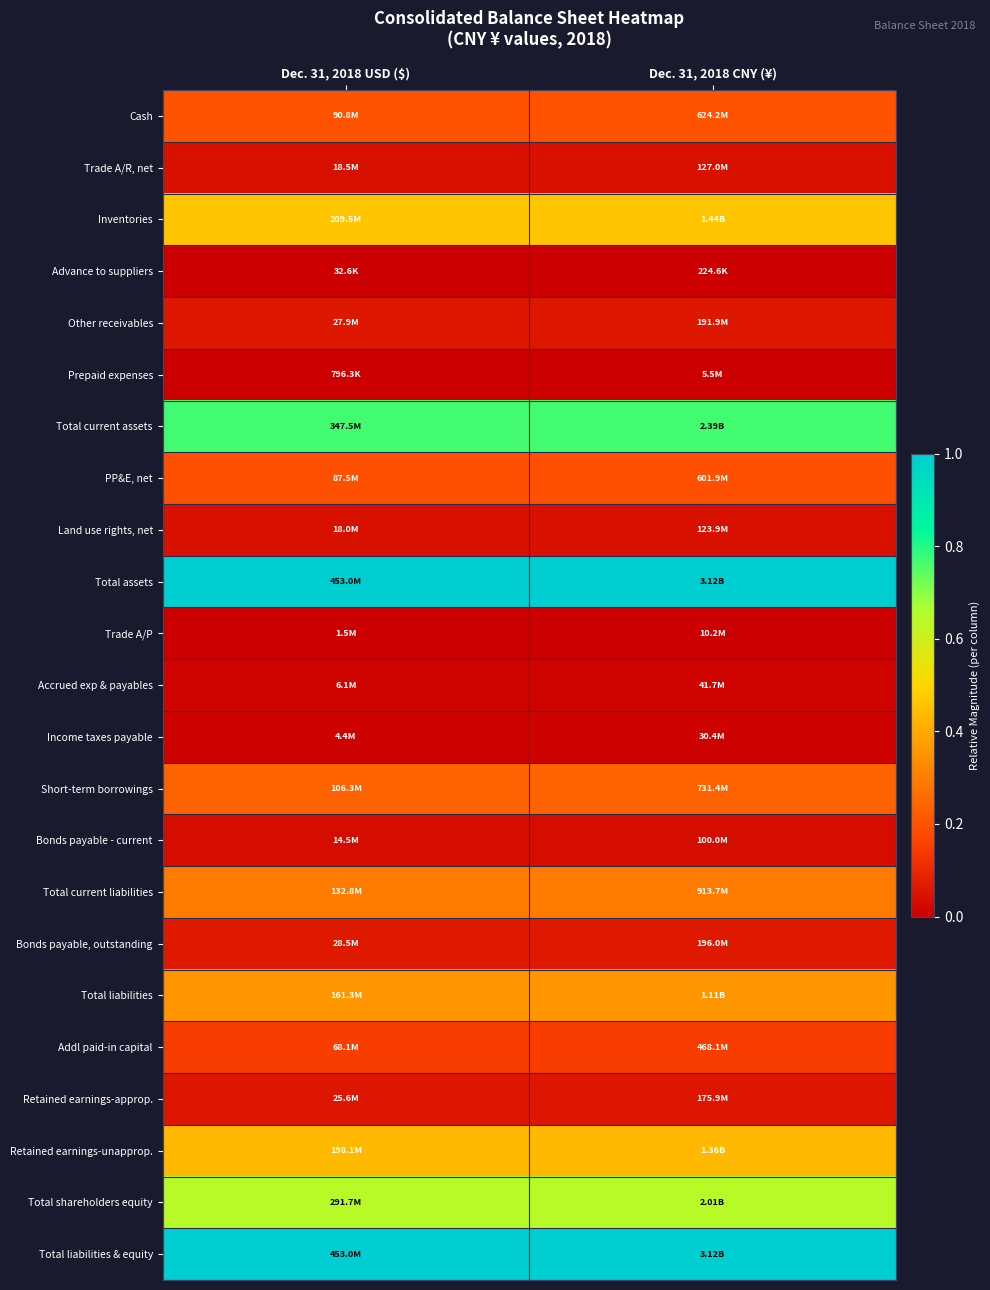

Between Dec. 31, 2018 USD ($) and Dec. 31, 2018 CNY (¥), which series saw the biggest shift?

Retained earnings-approp.